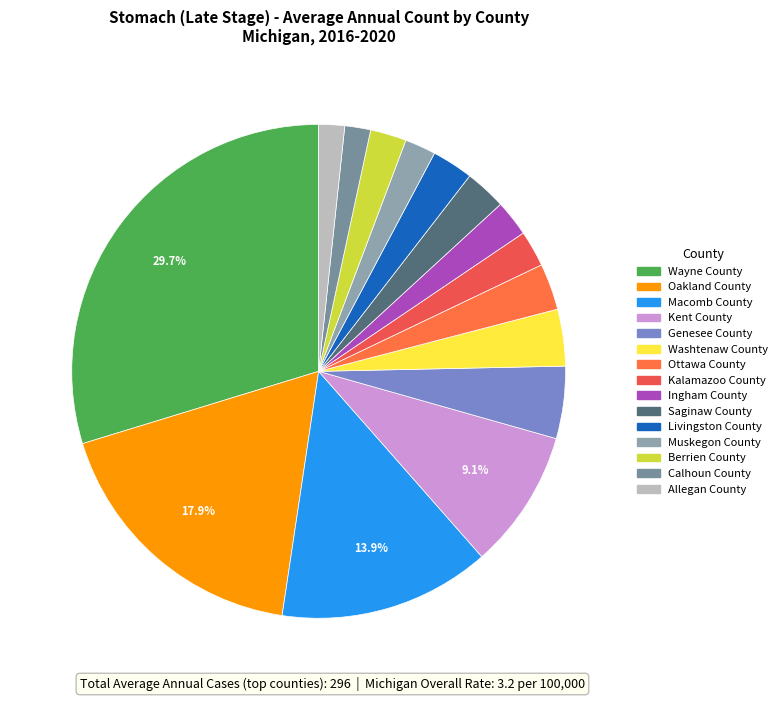

Between Calhoun County and Berrien County, which is larger?

Berrien County